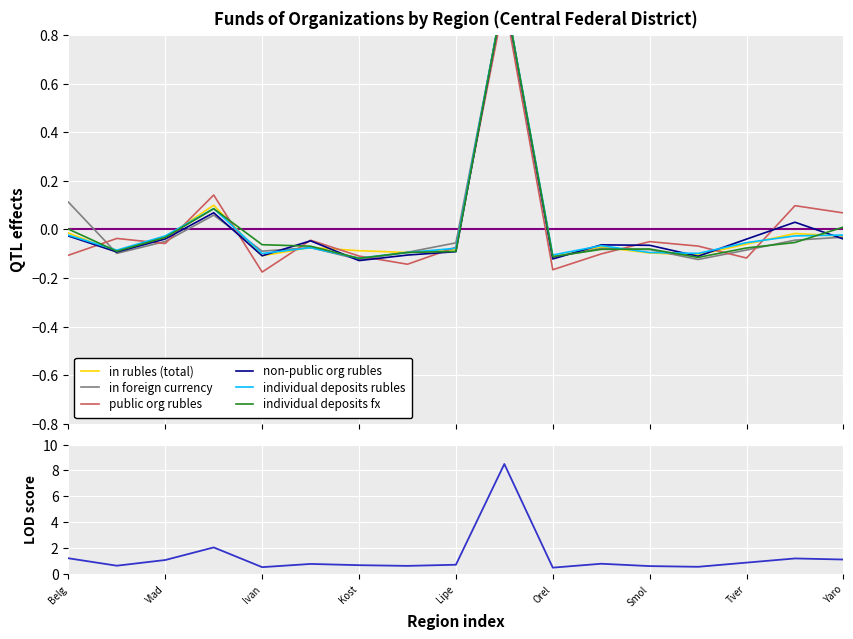

Rank the categories by in foreign currency value from lowest to highest.

Tambov Region, Kostroma Region, Orel Region, Bryansk Region, Kursk Region, Ivanovo Region, Tver Region, Smolensk Region, Ryazan Region, Kaluga Region, Lipetsk Region, Vladimir Region, Tula Region, Yaroslavl Region, Voronezh Region, Belgorod Region, Moscow Region